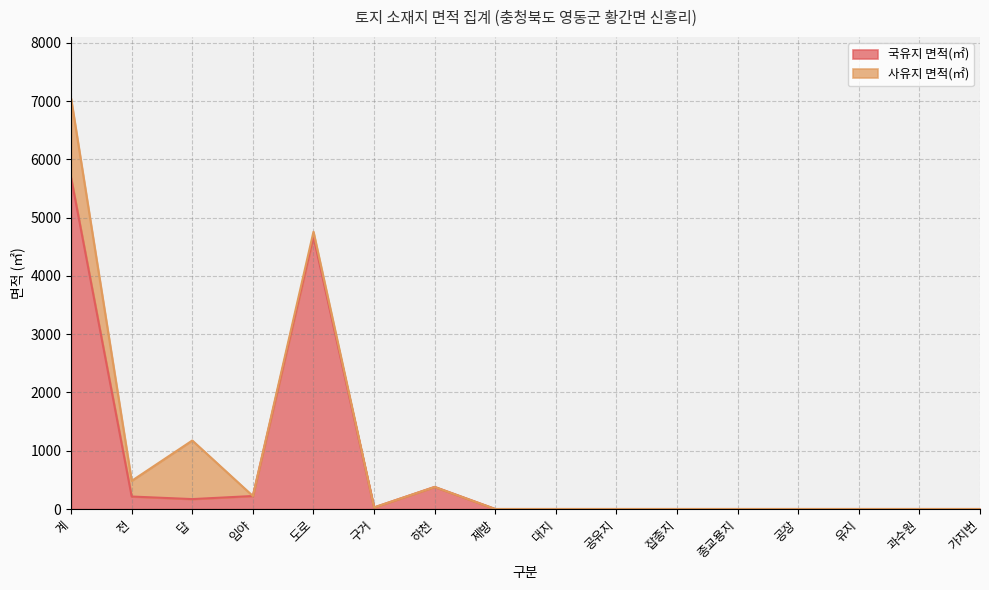

Does the chart have visible grid lines?

Yes